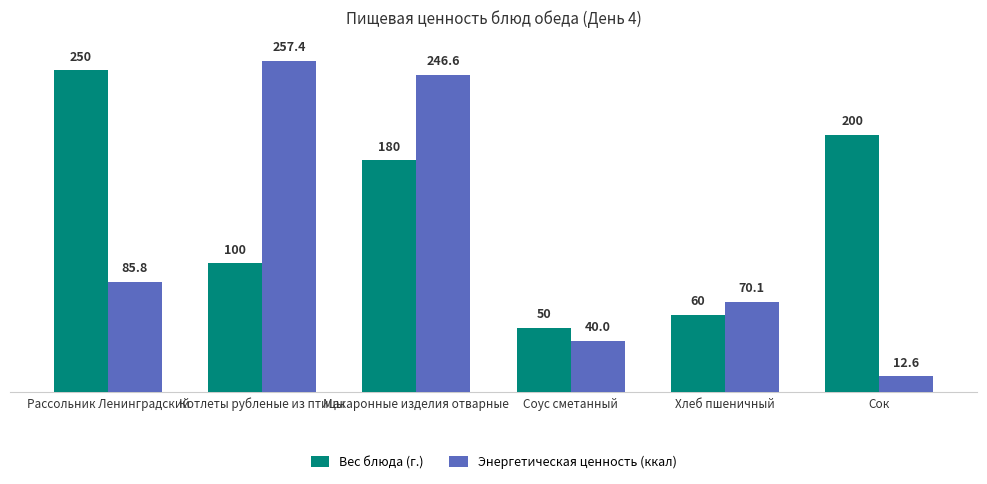

Which label corresponds to the largest value in the chart?

Котлеты рубленые из птицы